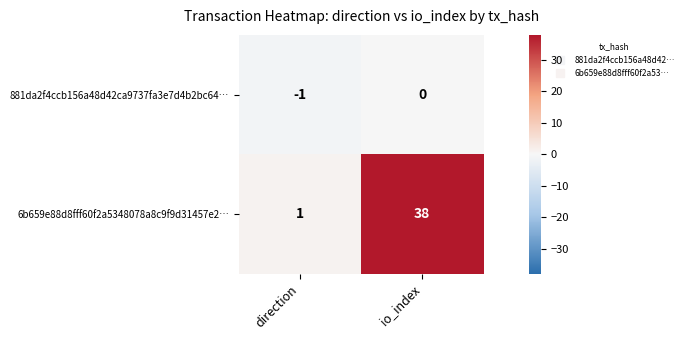

What is the difference between the maximum and minimum values in the 6b659e88d8fff60f2a5348078a8c9f9d31457e2… series?

37